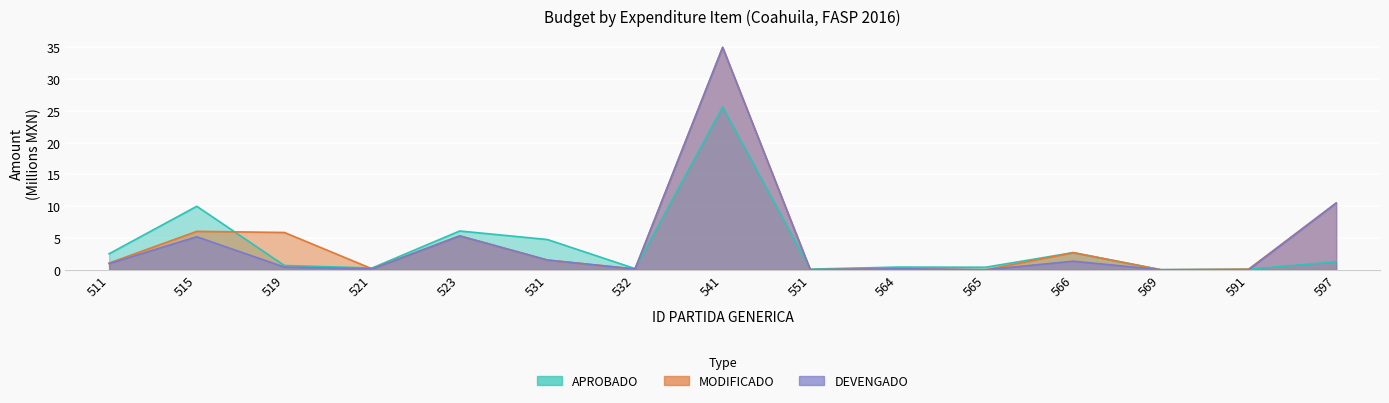

True or false: DEVENGADO and MODIFICADO intersect in this chart.

False